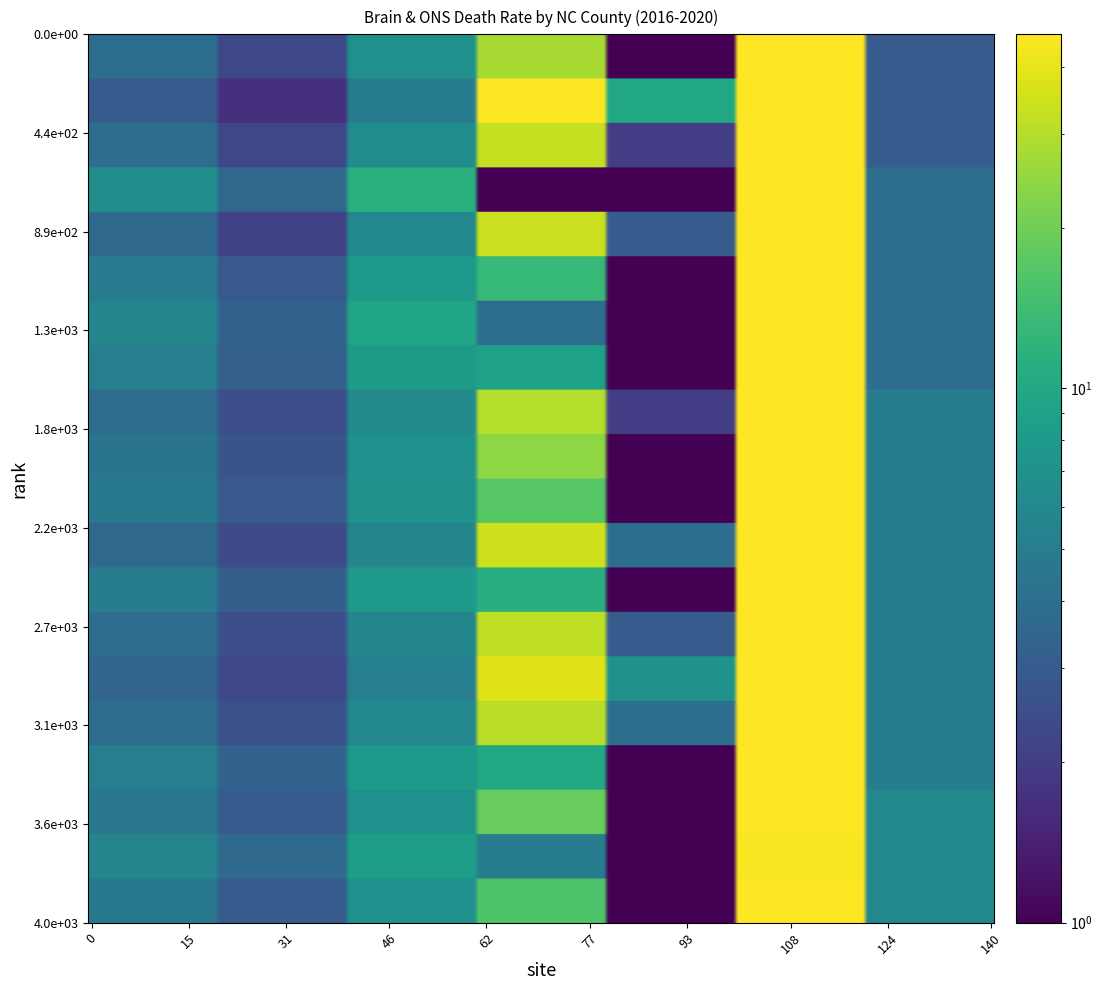

At how many categories does at least one series exceed 4?

6